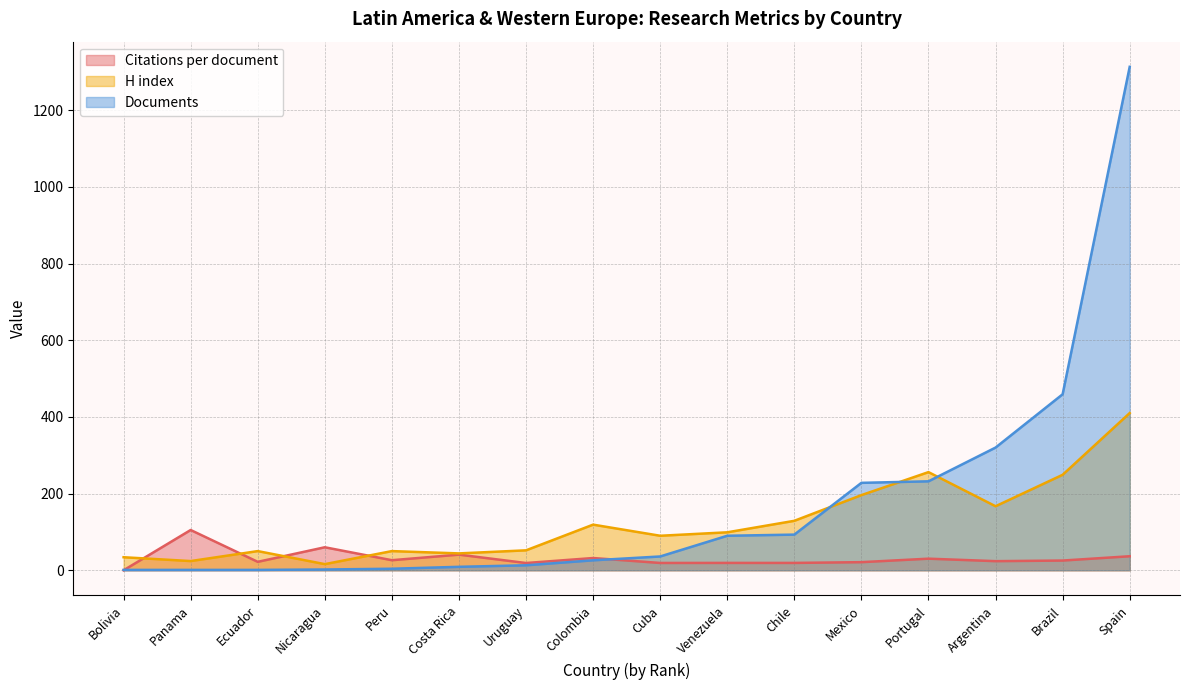

How many data points in Documents are less than 36?

8